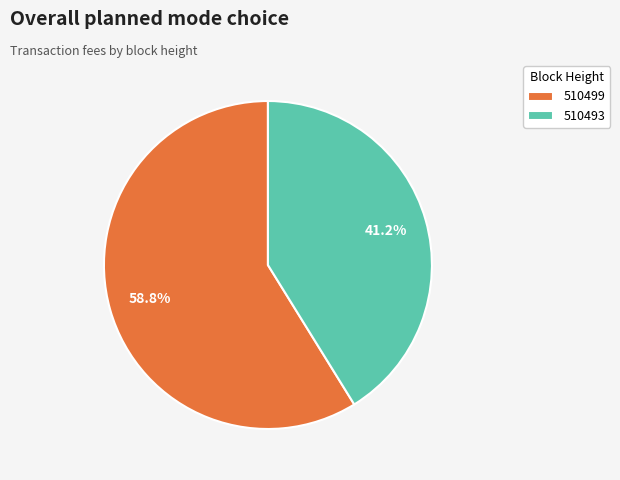

What percentage is the 510499 slice, to the nearest percent?

59%